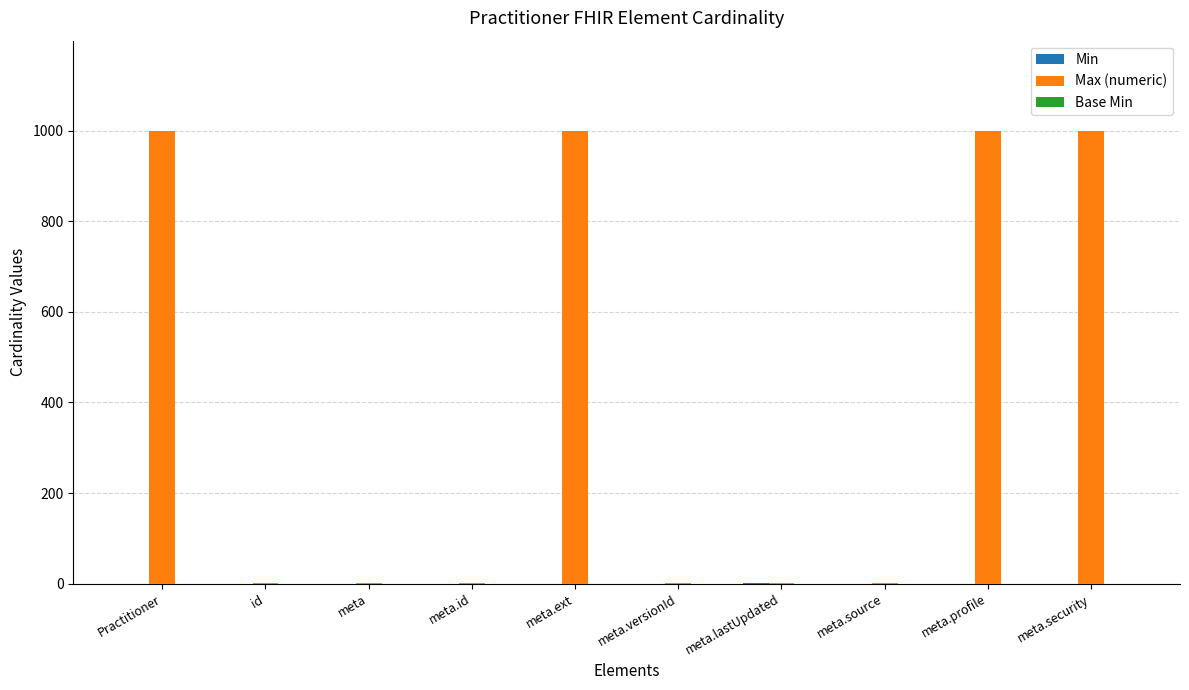

What is the sum of all Max (numeric) values?

4002